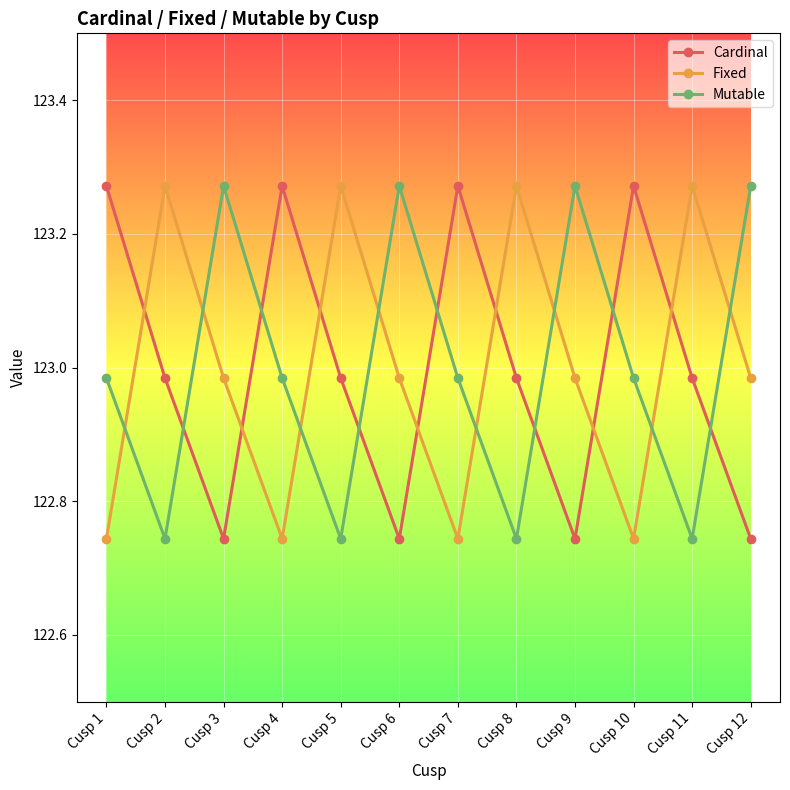

Between Cusp 6 and Cusp 7, which series saw the biggest shift?

Cardinal